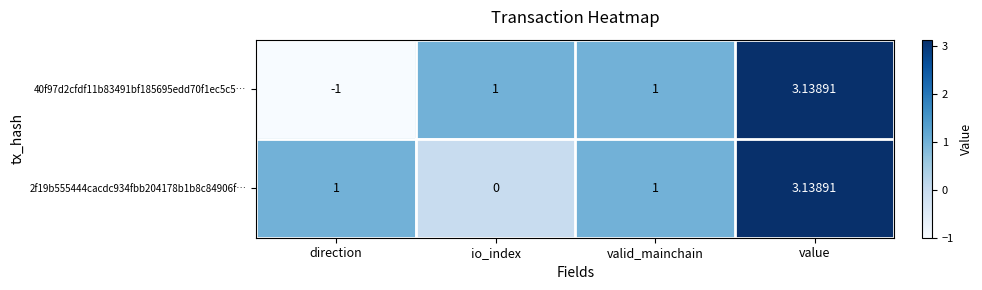

Which series has the largest total across all categories?

2f19b555444cacdc934fbb204178b1b8c84906f…